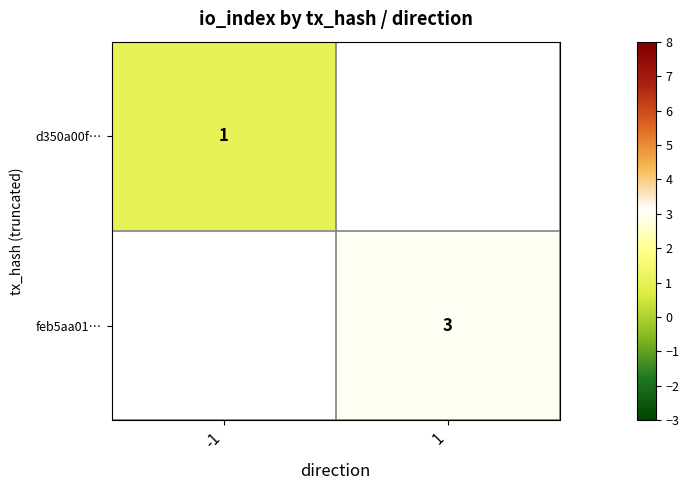

Is it true that d350a00f… equals 1 at -1?

True